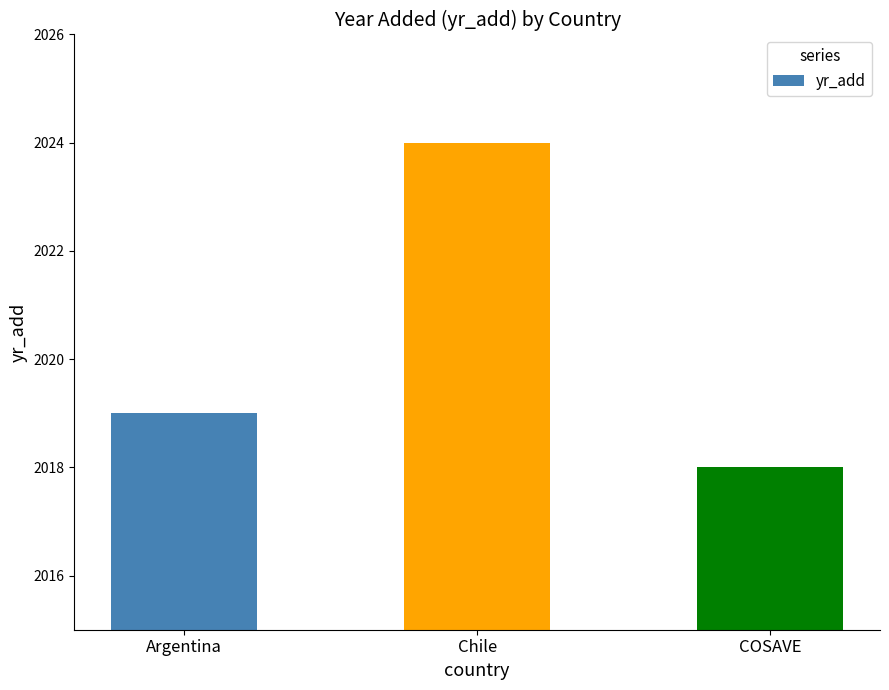

The chart shows a value of 3567 at COSAVE. True or false?

False